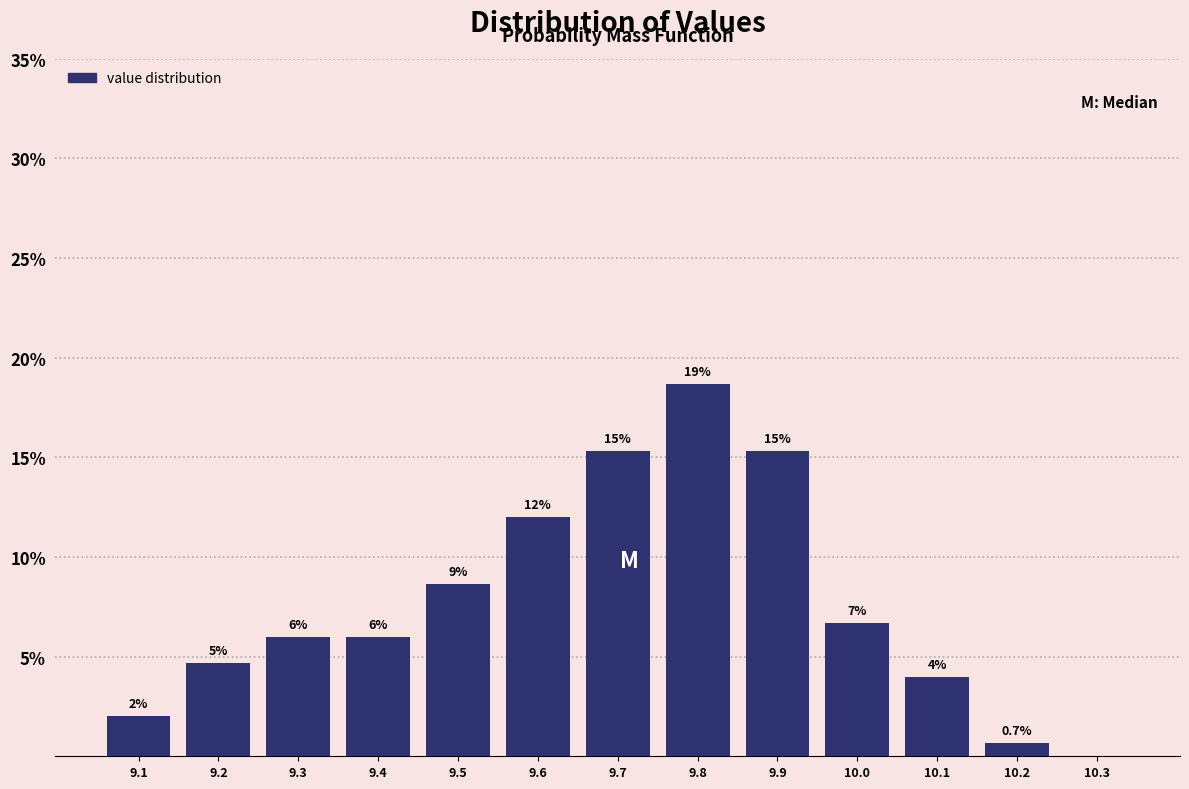

At which category does the chart reach its peak across all series?

9.8